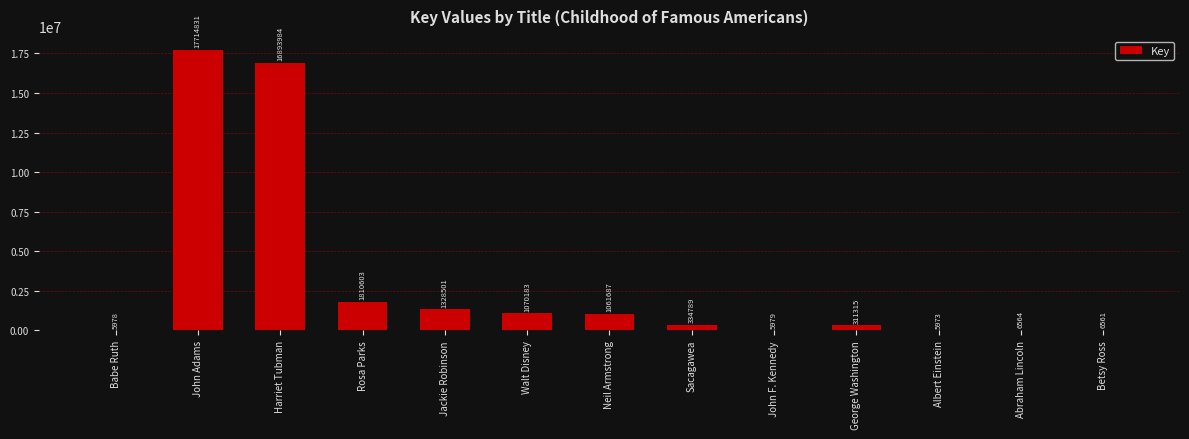

What is the sum of the values at Sacagawea and John F. Kennedy?

340768